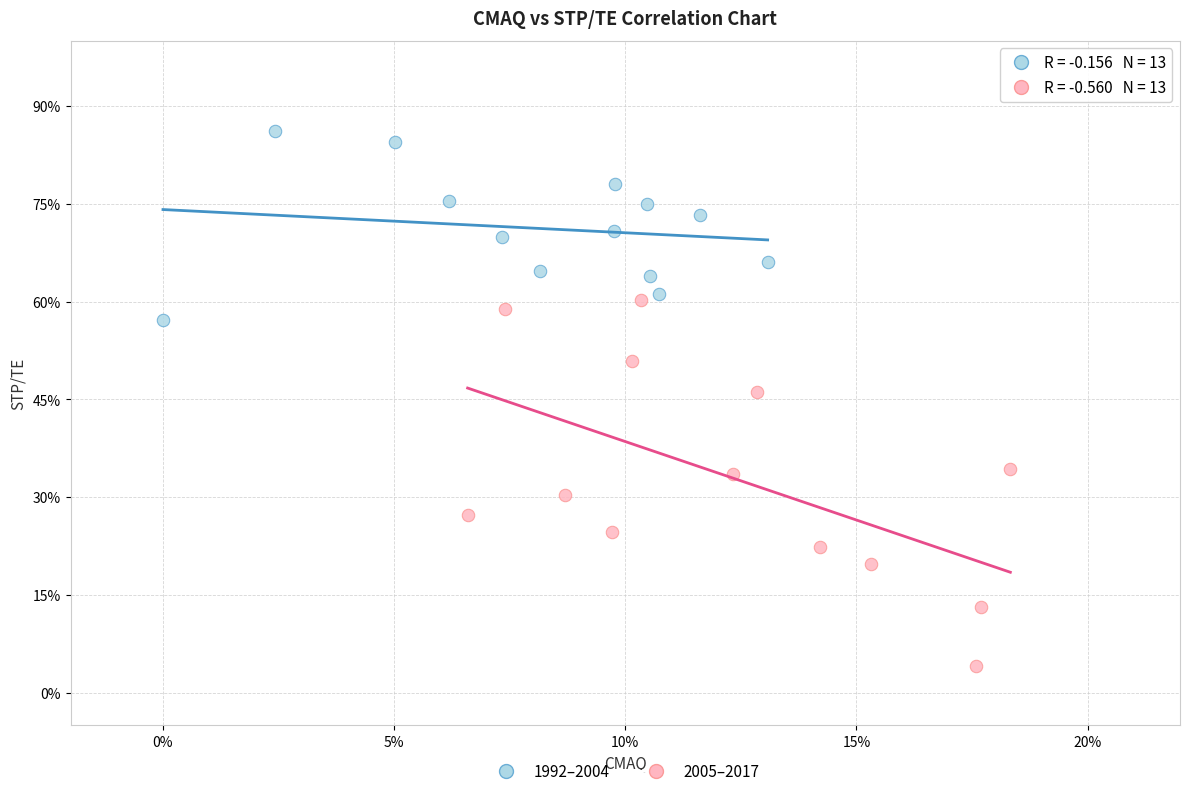

Which series contains the lowest Y value?

2005–2017